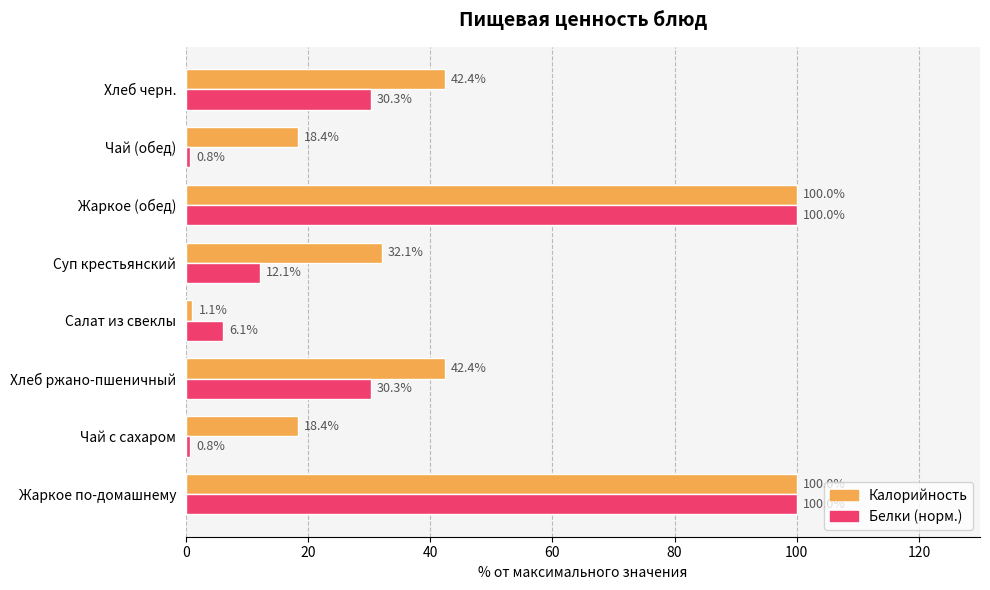

What are all the series names shown in the legend?

Калорийность, Белки (норм.)